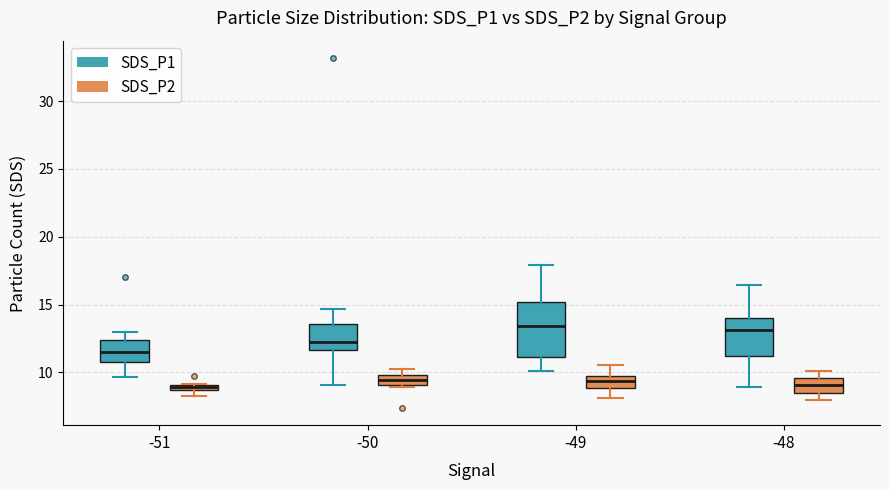

Where is the upper edge of the box for -50 (SDS_P1) on the y-axis? The values are not printed on the chart, so give them approximately, as read against the axis.

13.5